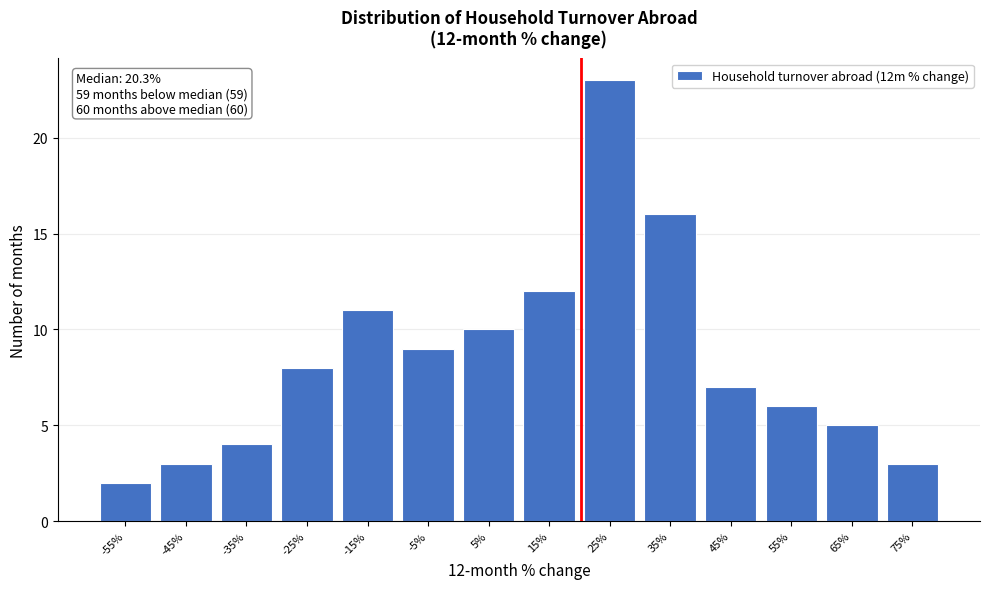

Which range on the x-axis has the tallest bar?

20 to 30